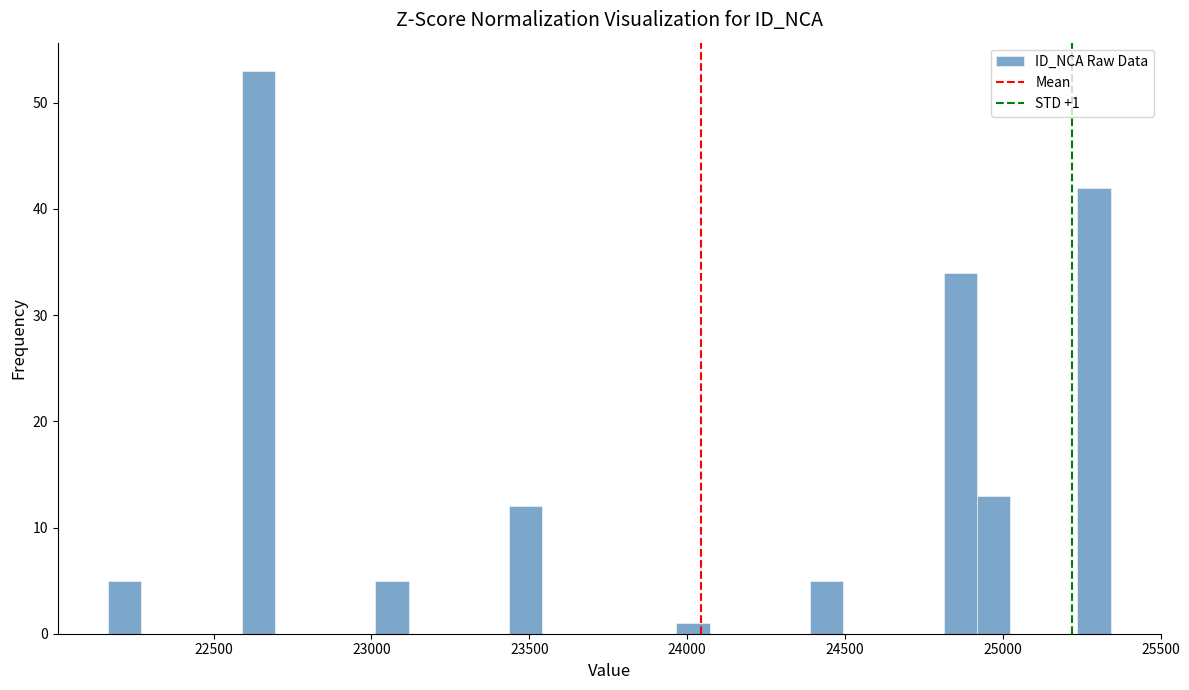

Around what value on the x-axis is the tallest bar? Give the approximate position of its centre, as read against the axis.

22650